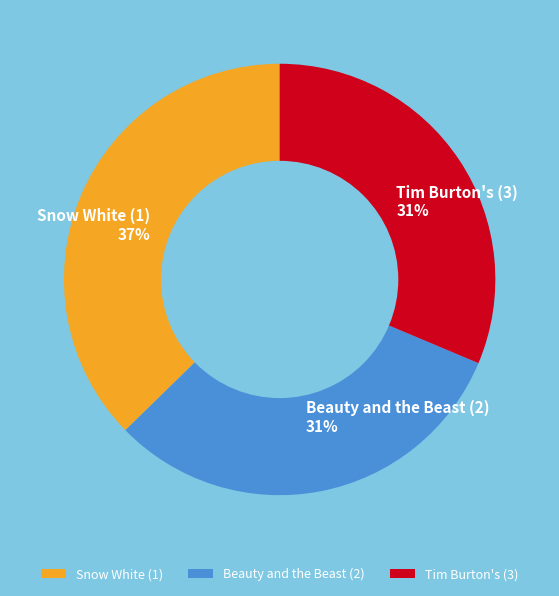

To the nearest percent, what percentage of the pie is Beauty and the Beast (2)?

31%